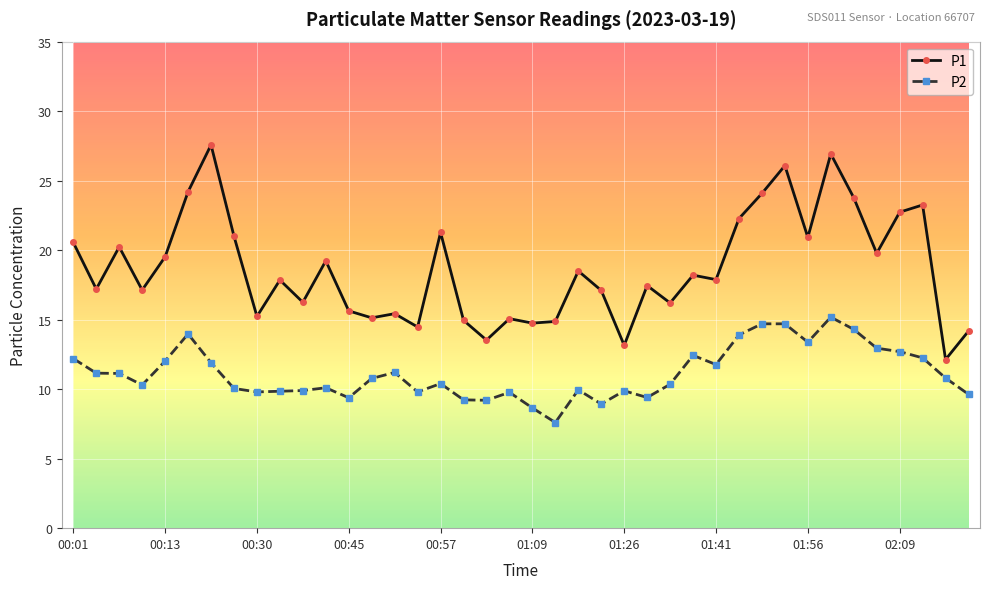

How many lines are shown in the chart?

2